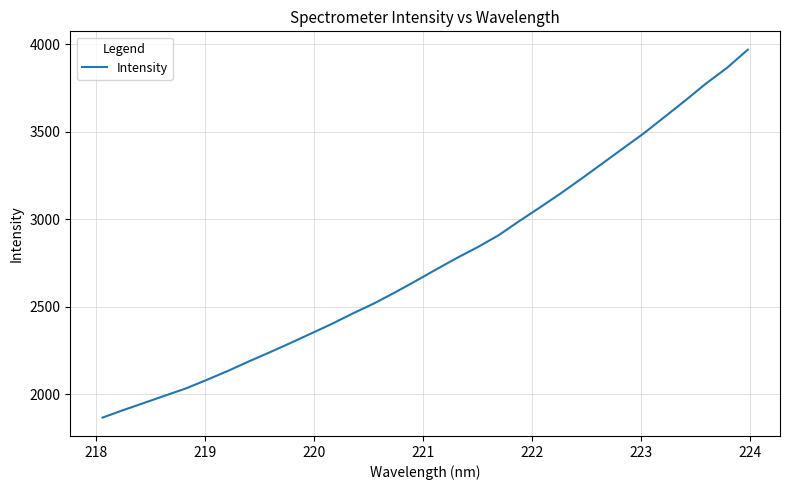

What is the greatest value displayed?

3969.0